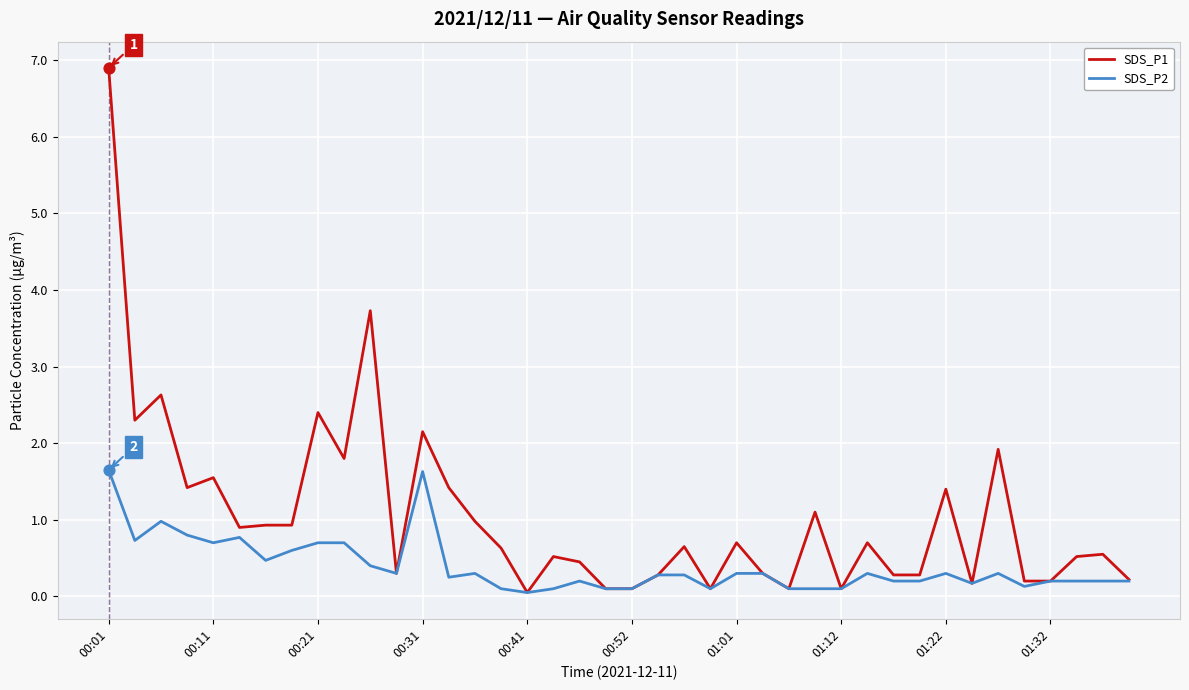

Which series has the largest total across all categories?

SDS_P1